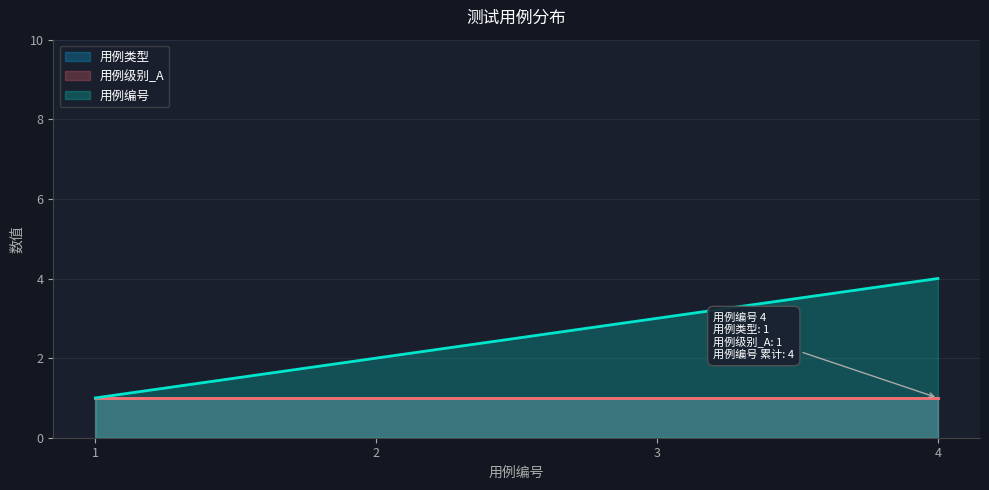

How many lines are shown in the chart?

3